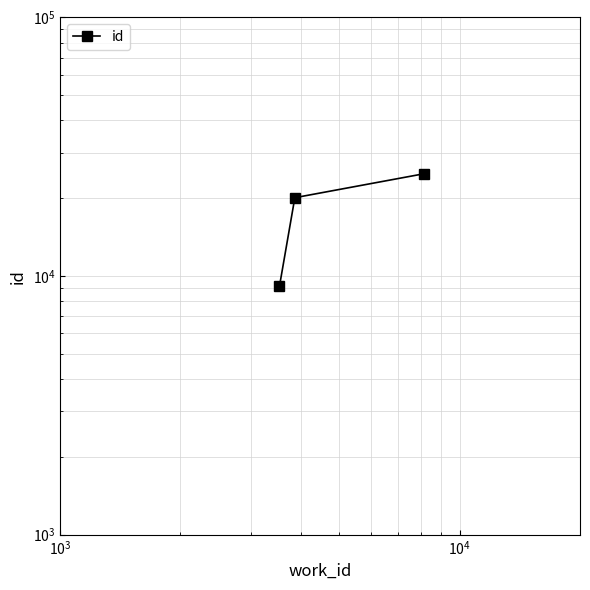

What is the value of the 2nd point from the left?

20092